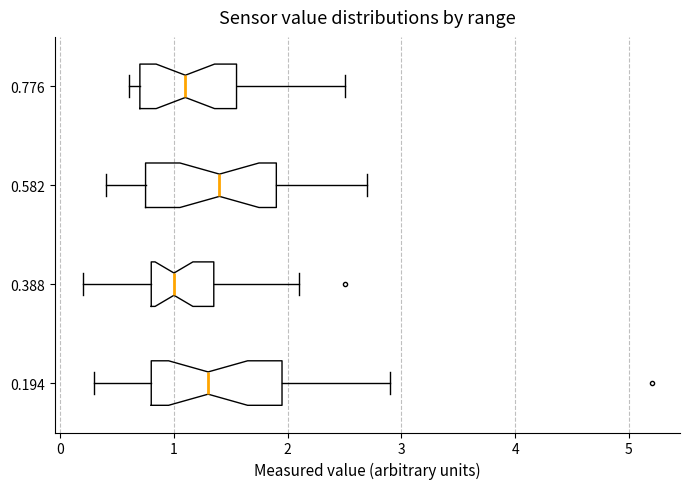

Where does the median line of the box at y = 0.582 sit on the x-axis? The values are not printed on the chart, so give them approximately, as read against the axis.

1.4